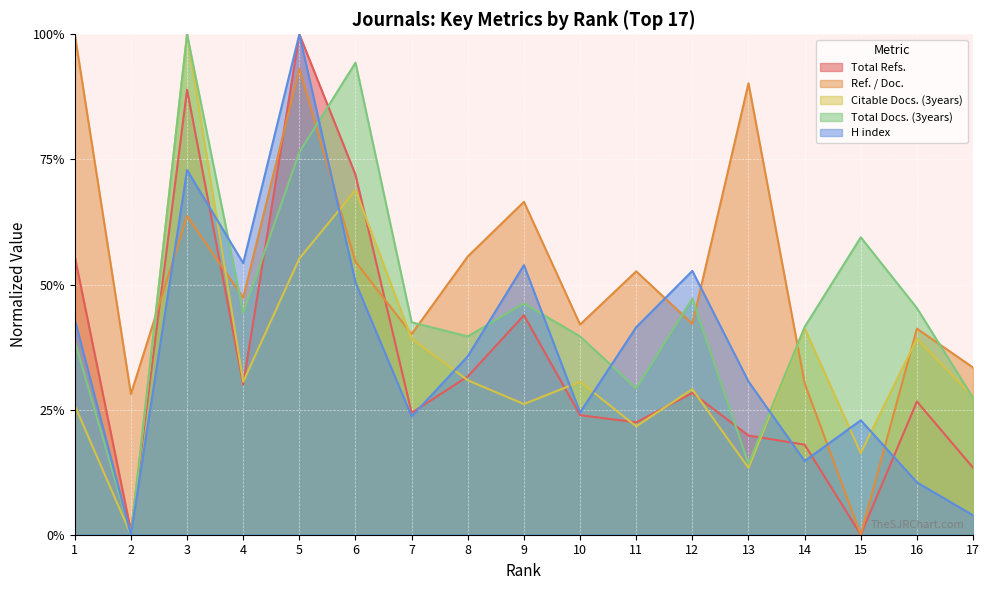

List the labels in order of value, smallest first.

2, 13, 17, 11, 1, 8, 10, 14, 7, 4, 16, 9, 12, 15, 5, 6, 3